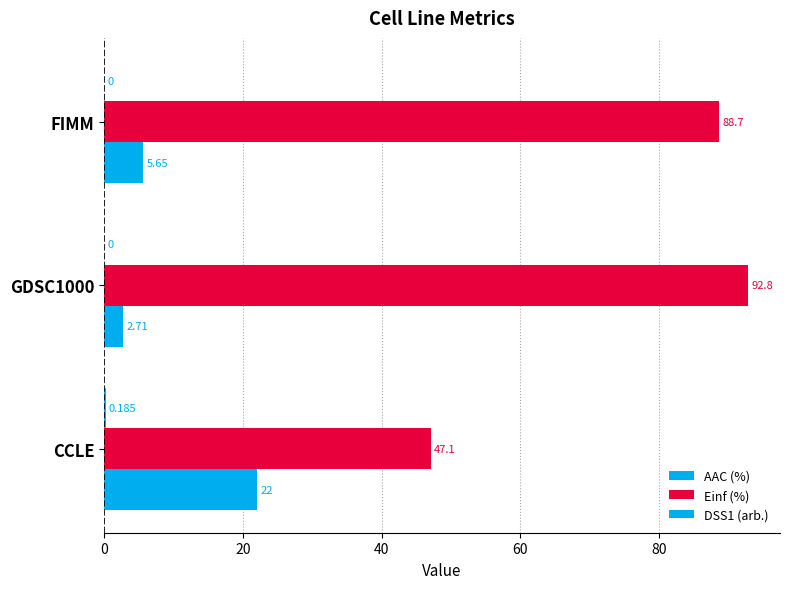

How many categories are shown in the chart?

3